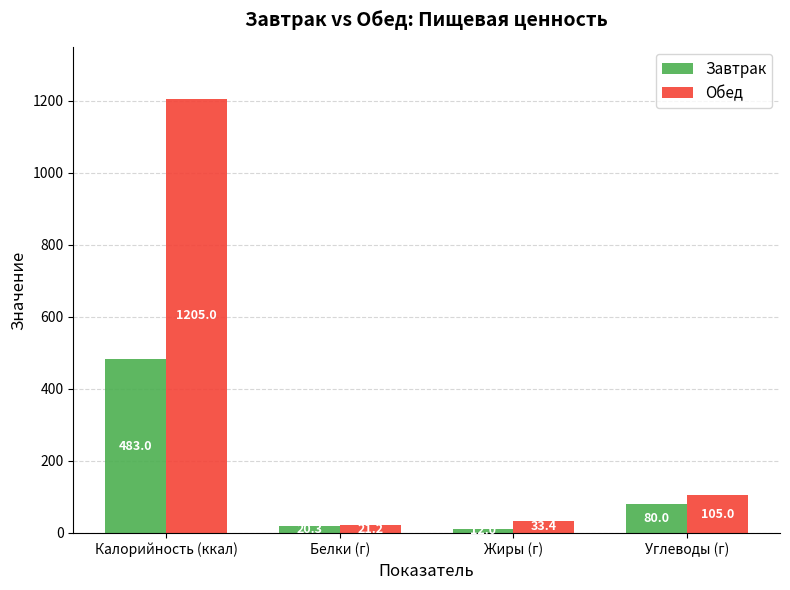

Which series changed the most between Жиры (г) and Углеводы (г)?

Обед